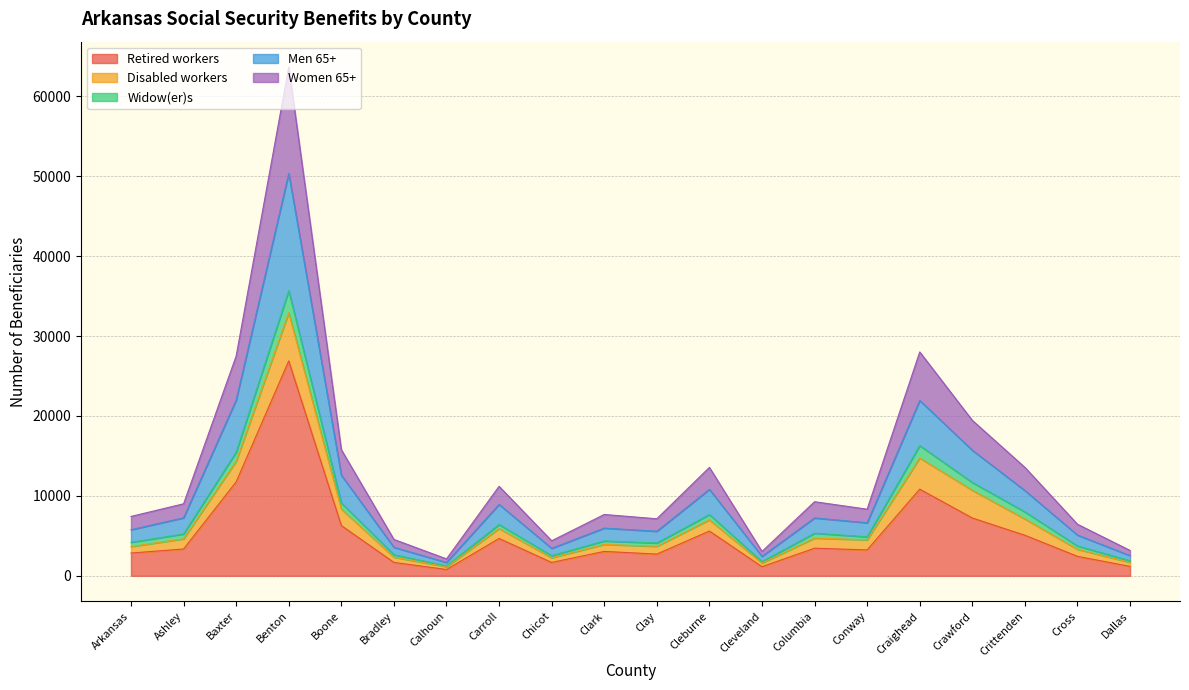

Rank the categories by Men 65+ value from highest to lowest.

Benton, Baxter, Craighead, Crawford, Boone, Cleburne, Crittenden, Carroll, Ashley, Columbia, Conway, Clark, Arkansas, Clay, Cross, Bradley, Chicot, Dallas, Cleveland, Calhoun